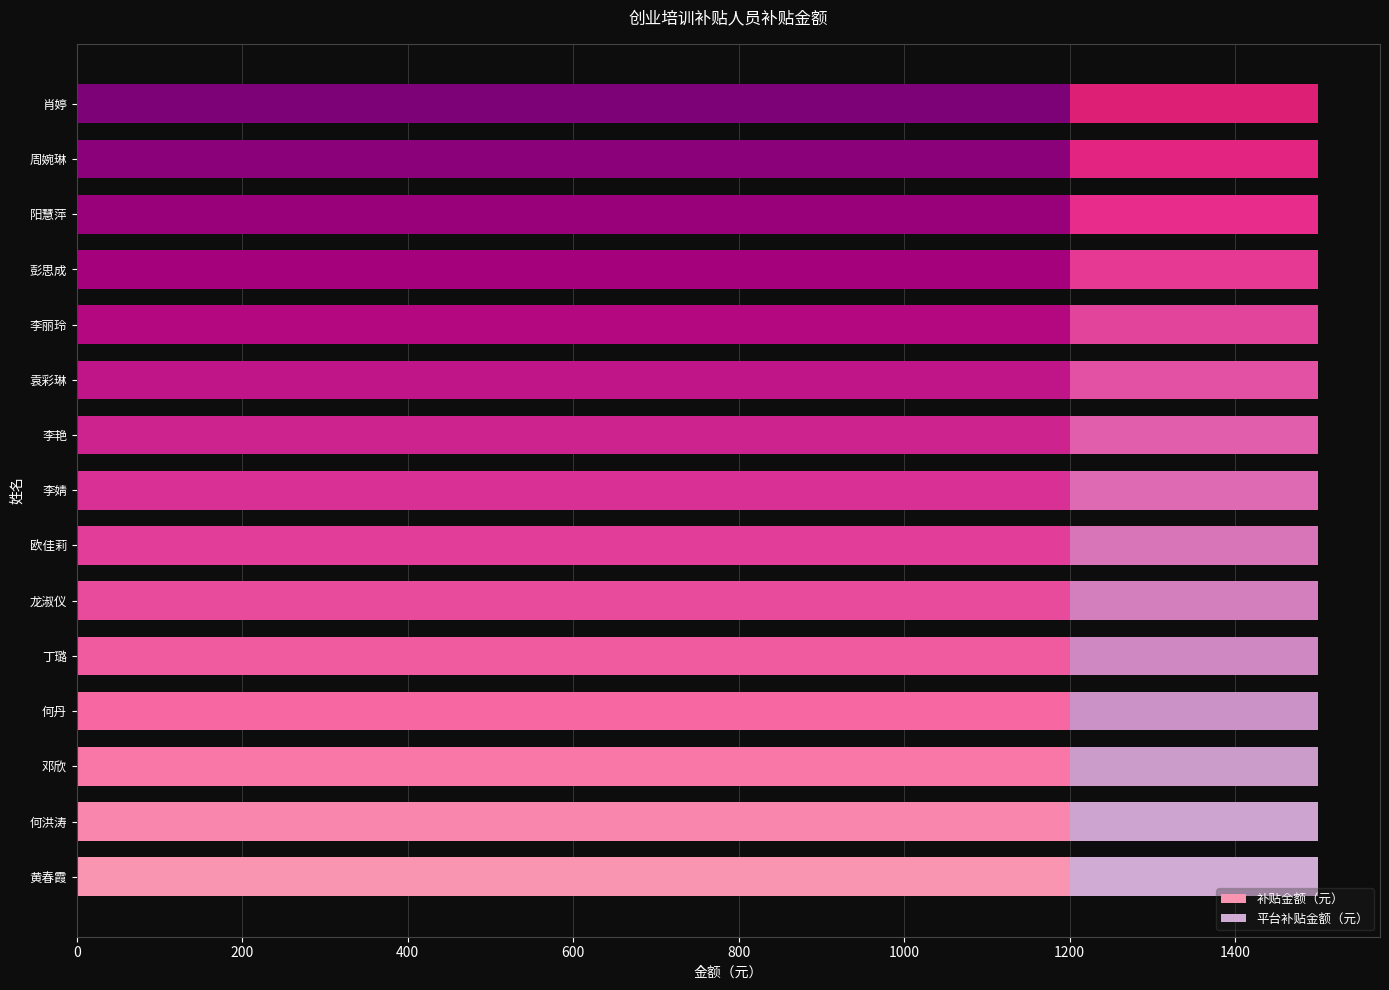

The 补贴金额（元） series shows 1200 at 周婉琳. True or false?

True